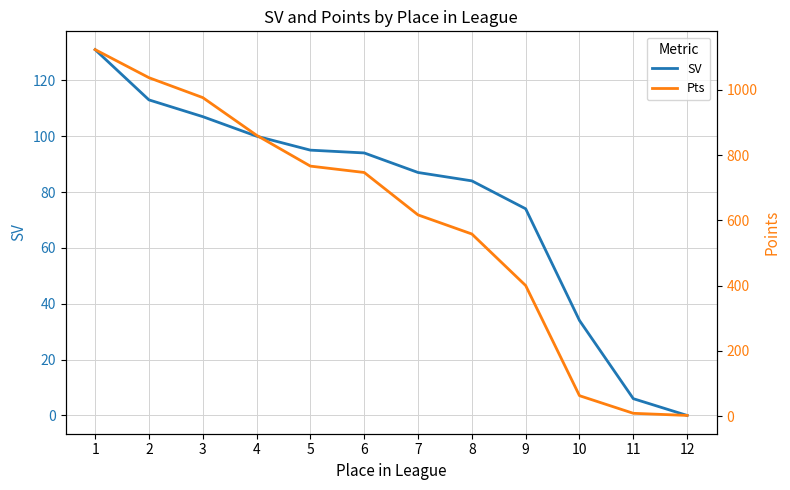

What is the difference between the highest and lowest values at 7?

529.5